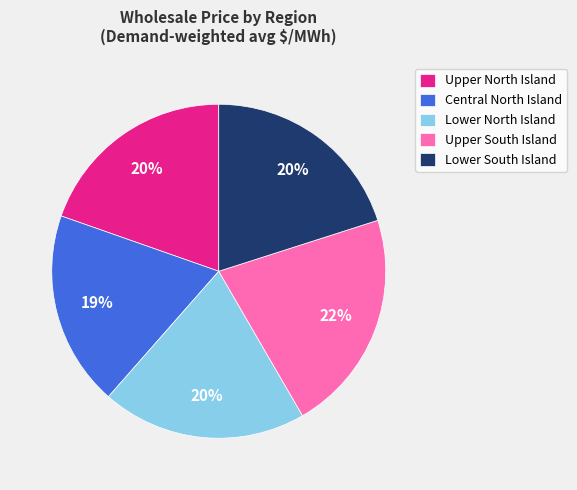

To the nearest percent, what is the combined percentage of Upper North Island and Lower South Island?

40%